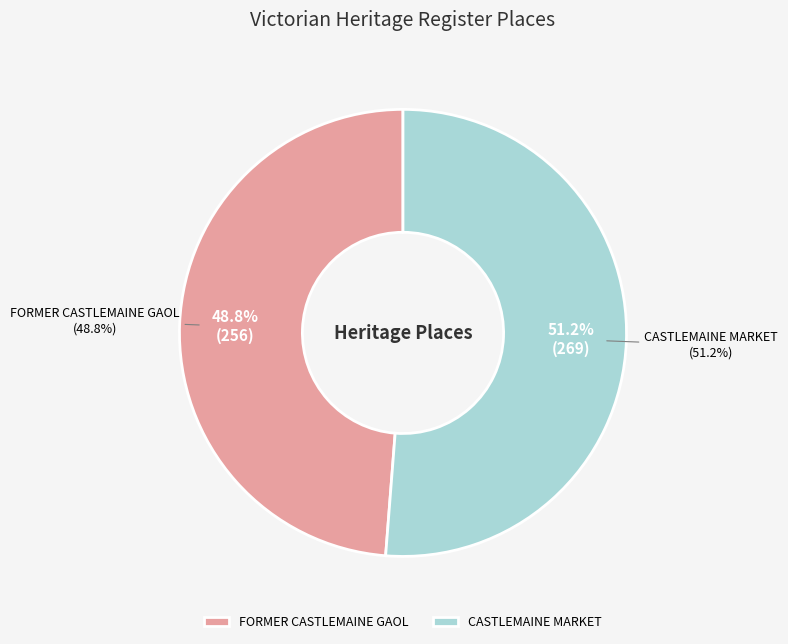

To the nearest percent, what is the difference between the largest and smallest slice percentages?

2%